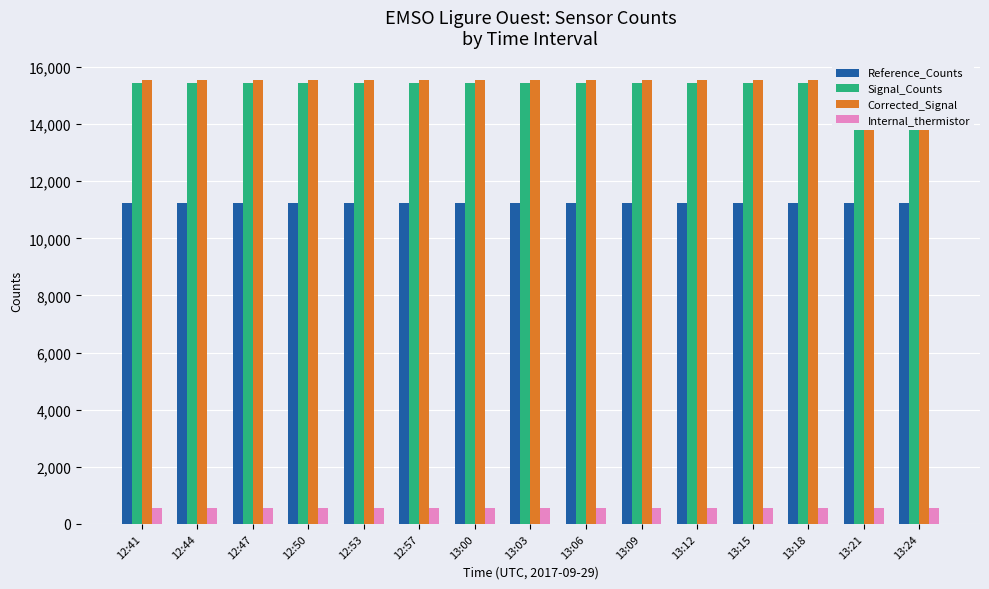

The Internal_thermistor series shows 551 at 13:00. True or false?

True